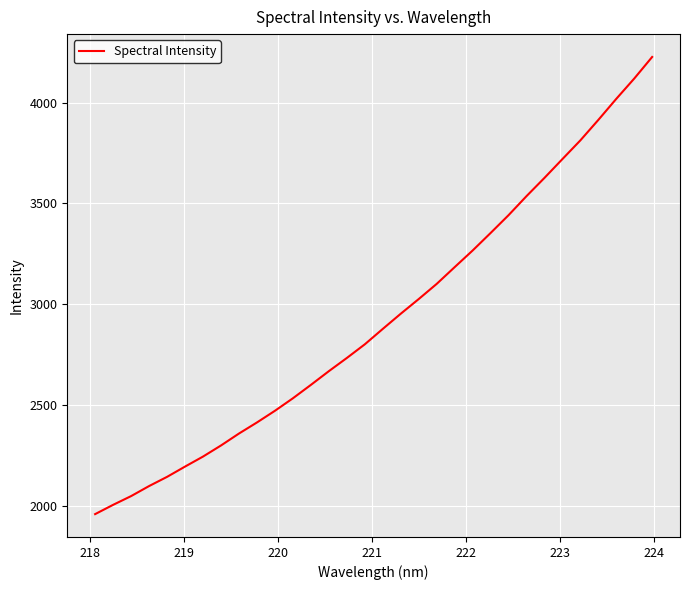

What is the smallest value displayed?

1957.6